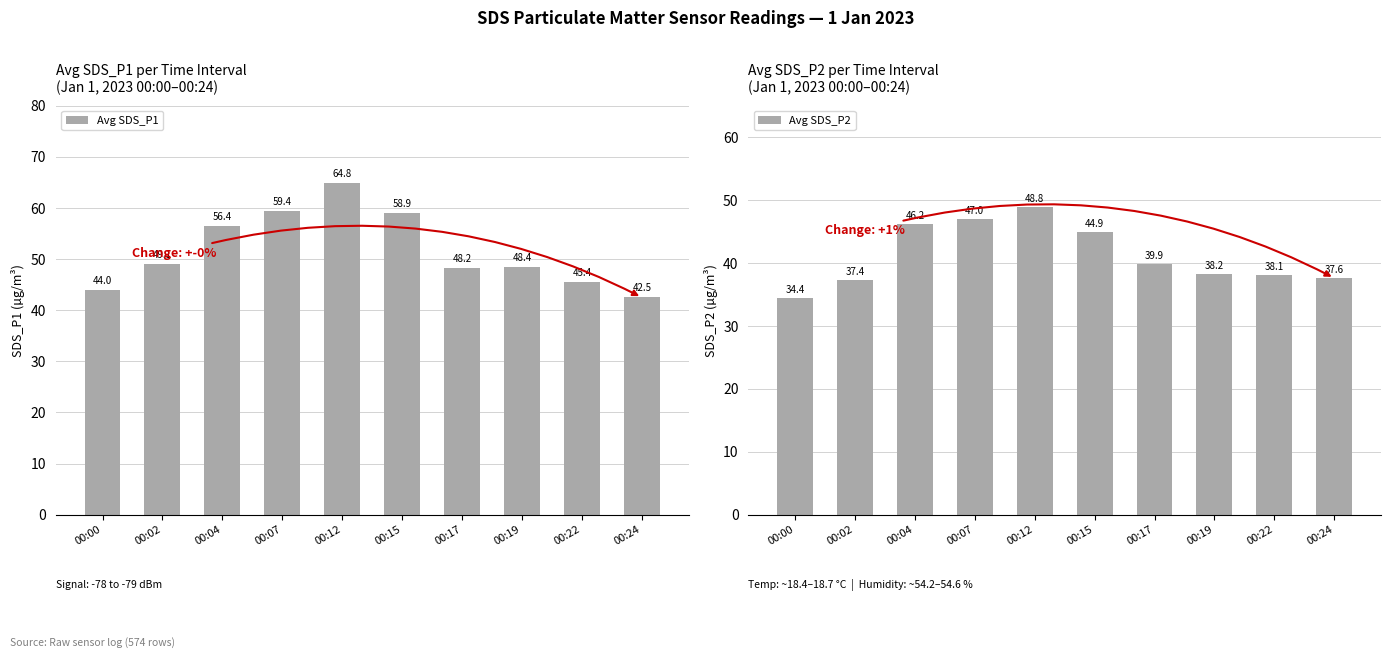

How many values in the Avg SDS_P1 series exceed 49?

5